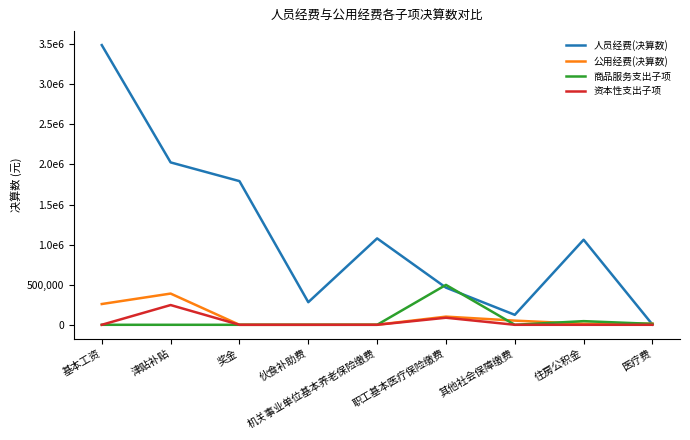

What position from the right is 医疗费?

1